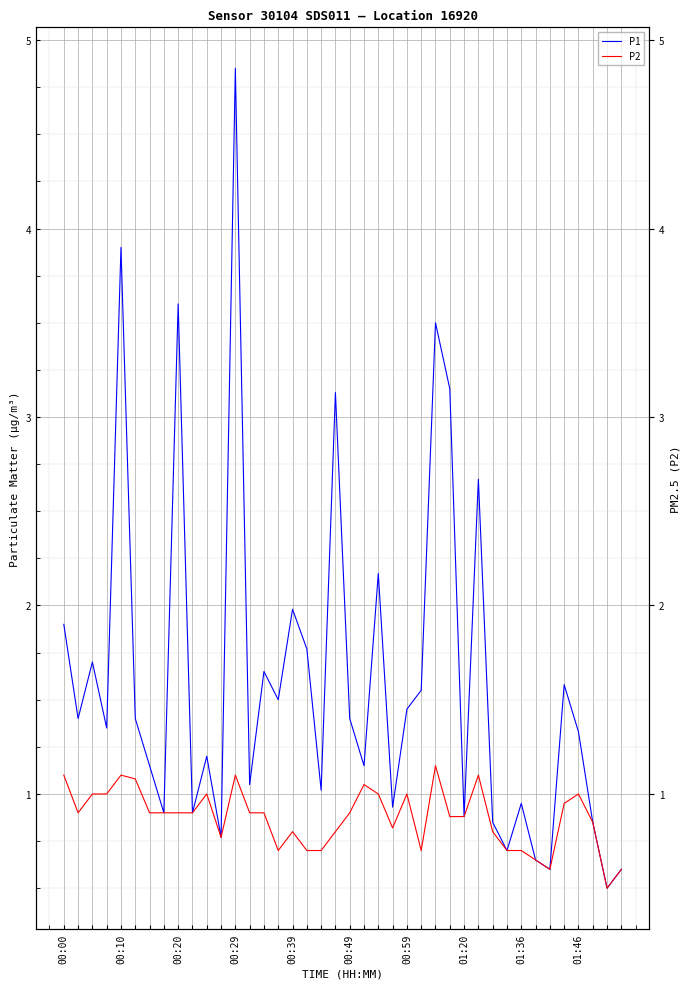

Which has a higher value, 26 or 24?

26